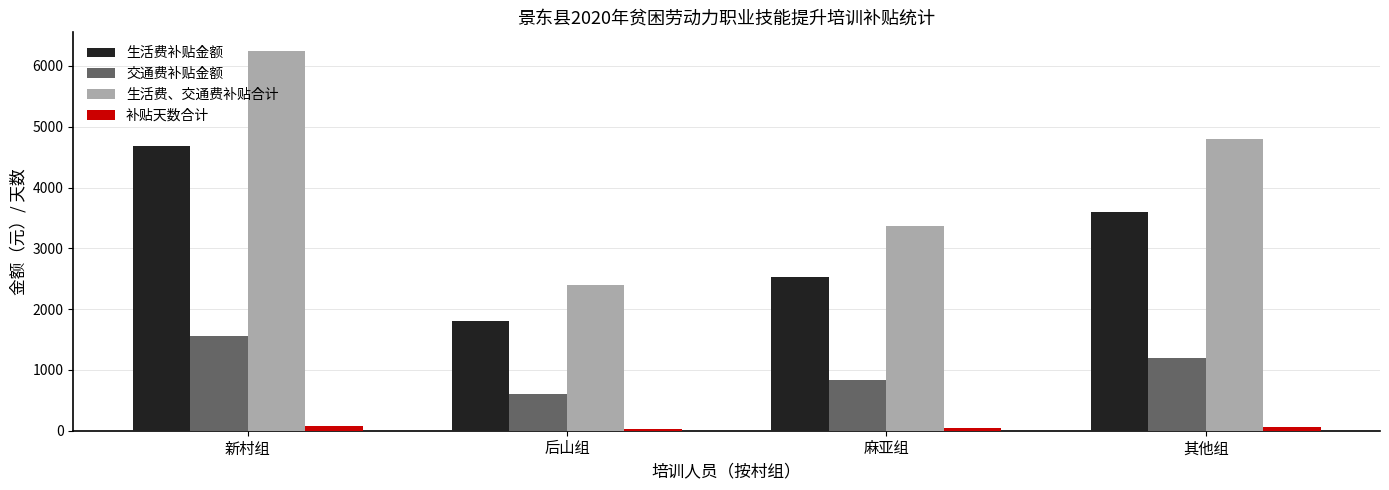

At which category is the sum across all series the highest?

新村组